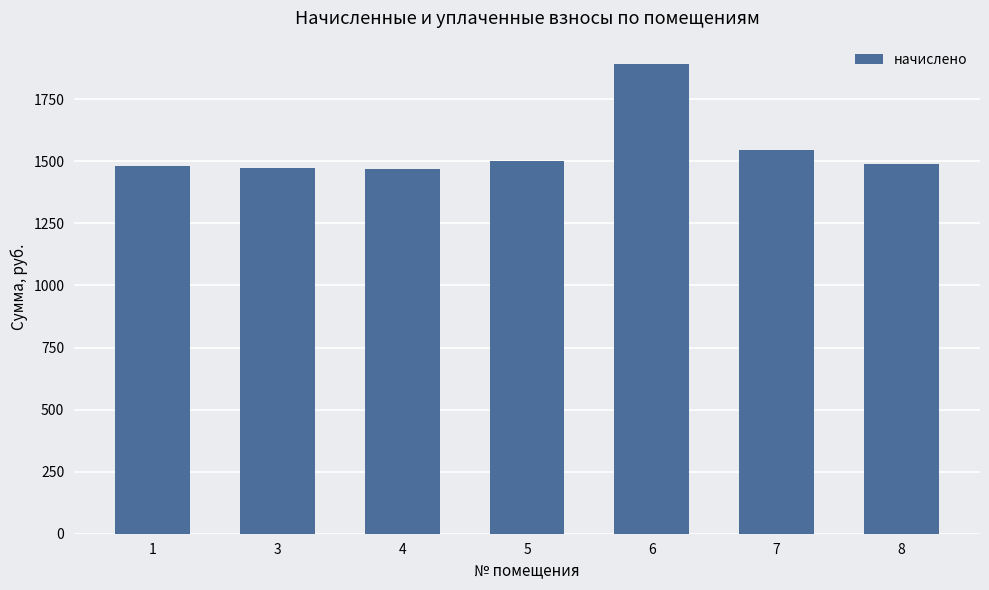

What is the difference between the second highest and minimum values?

74.9